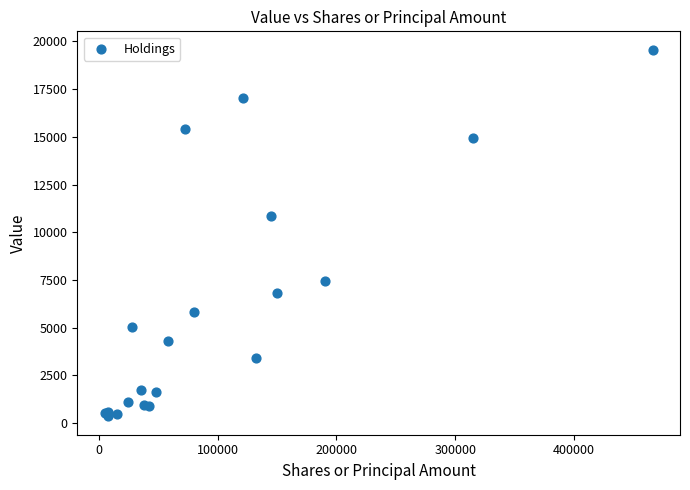

What Y value in the scatter plot is closest to 9961?

10874